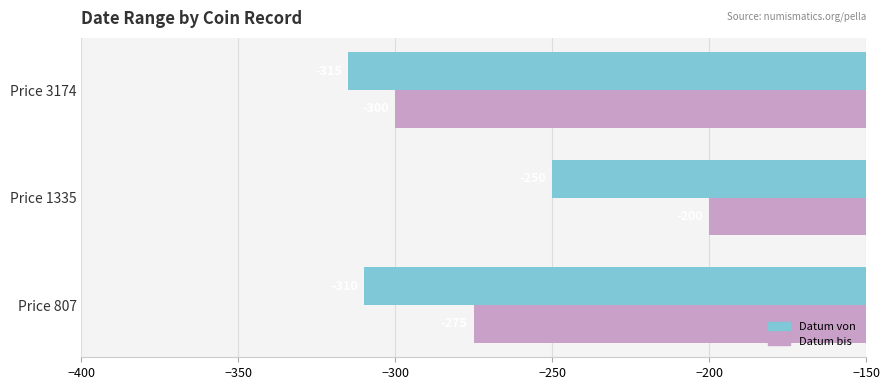

At which category is the sum across all series the highest?

Price 1335